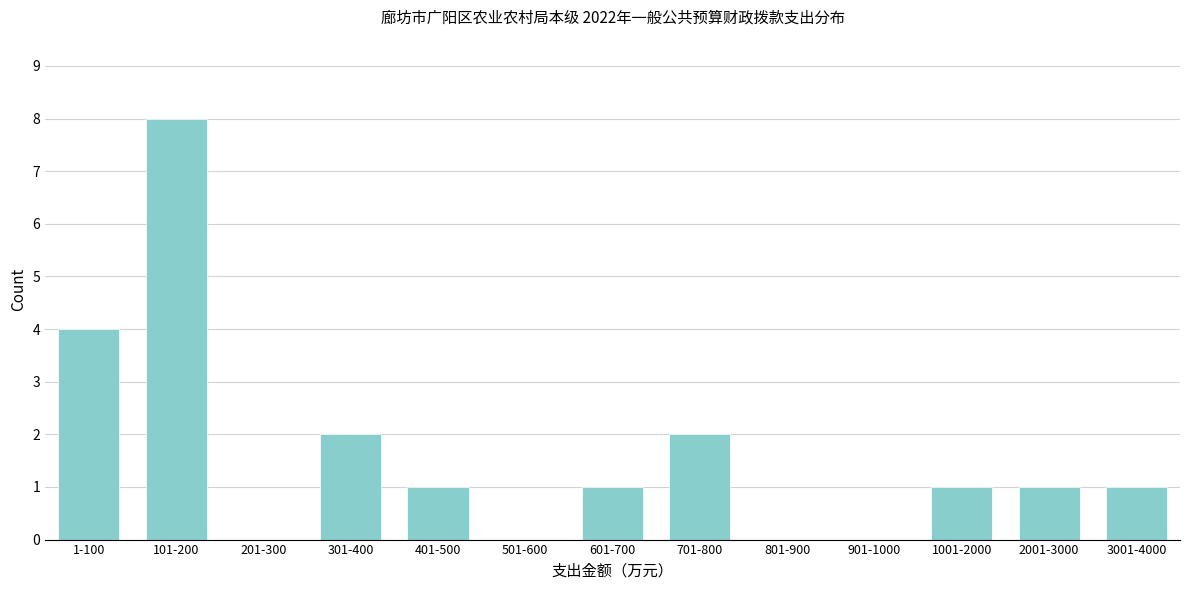

Reading left to right, extract all data points from this chart.

1-100=4	101-200=8	201-300=0	301-400=2	401-500=1	501-600=0	601-700=1	701-800=2	801-900=0	901-1000=0	1001-2000=1	2001-3000=1	3001-4000=1